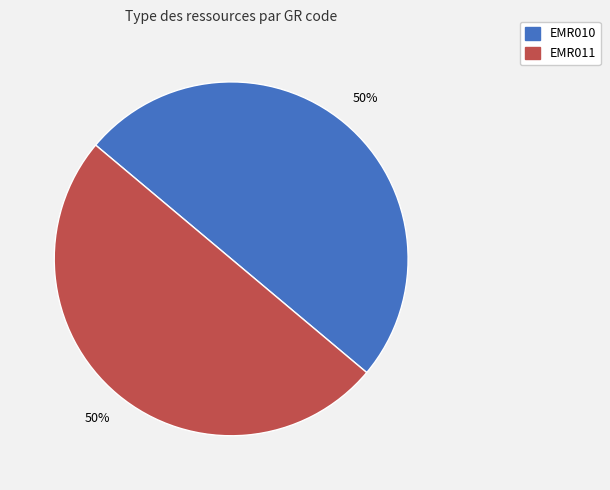

What is the ratio of the value at EMR011 to the value at EMR010?

1.0